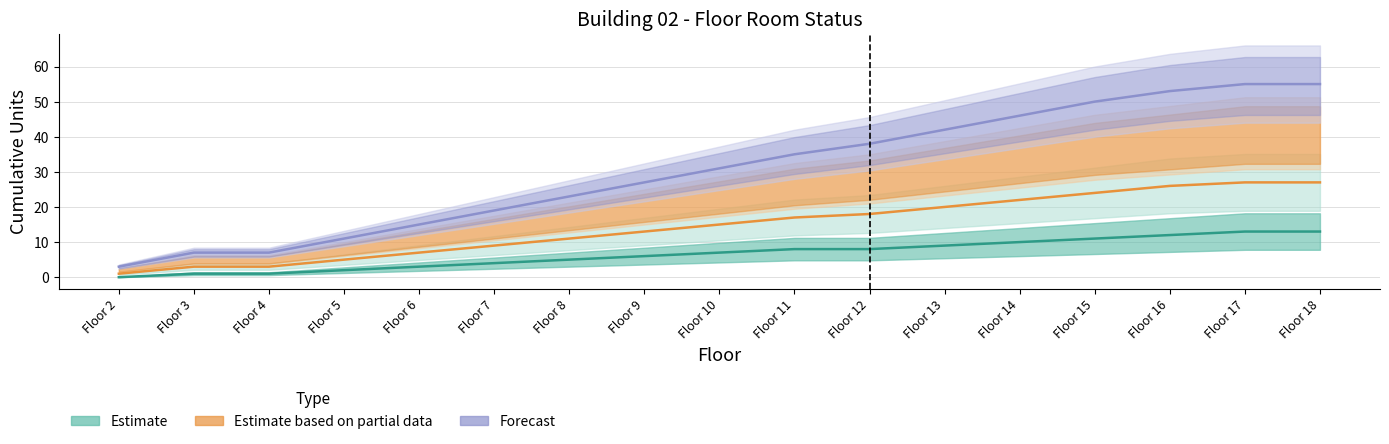

Reading left to right, transcribe all the data shown in this chart.

Unit 1 - Room 1: 0	1	1	2	3	4	5	6	7	8	8	9	10	11	12	13	13
Unit 1 - Room 2: 1	3	3	5	7	9	11	13	15	17	18	20	22	24	26	27	27
Unit 2 - Room 2: 3	7	7	11	15	19	23	27	31	35	38	42	46	50	53	55	55